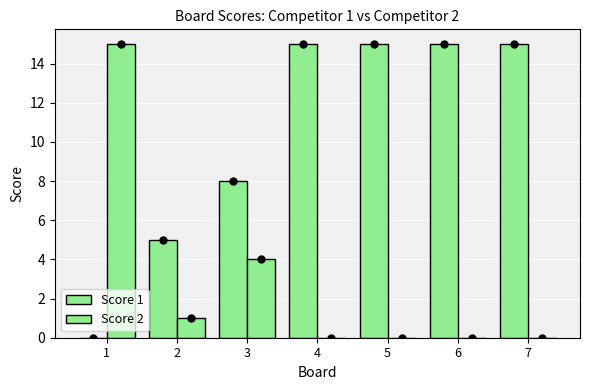

True or false: Score 1 has a value of 0 at 1.

True